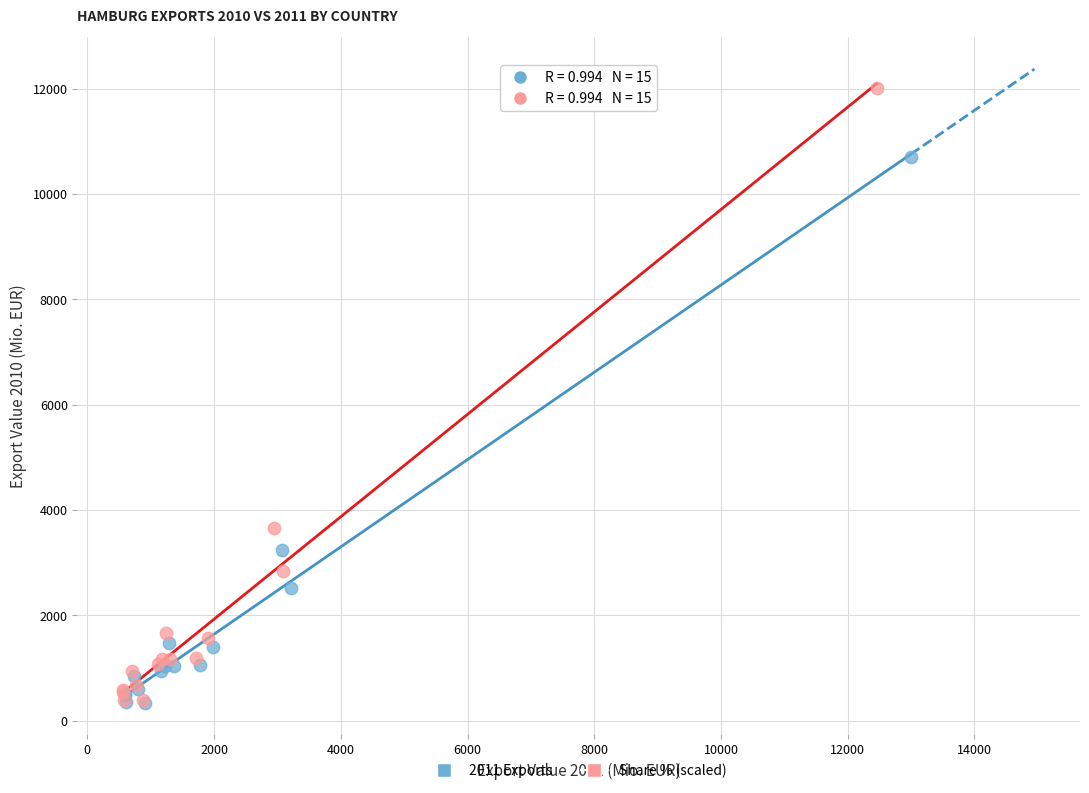

Which series has the largest Y range (max minus min)?

Share % (scaled)